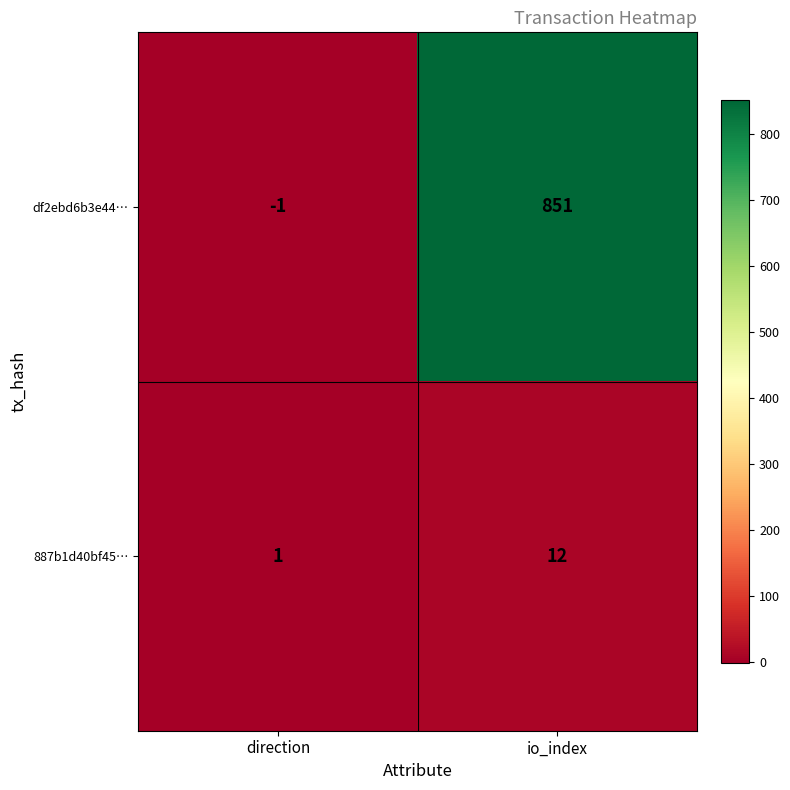

Where is 887b1d40bf45… nearest to the value 6?

direction